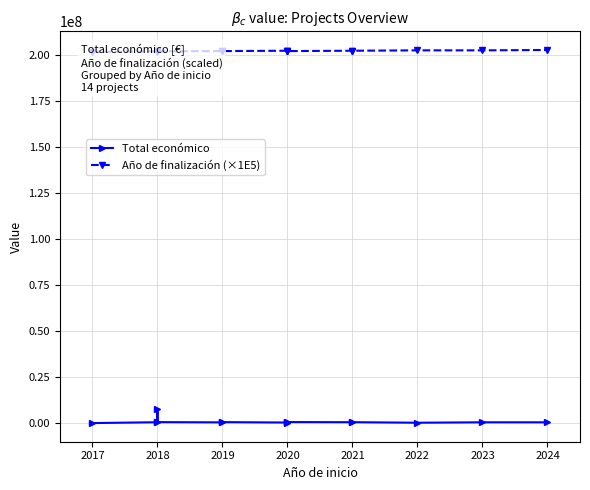

Which series changed the most between 2020 and 2023?

Año de finalización (×1E5)